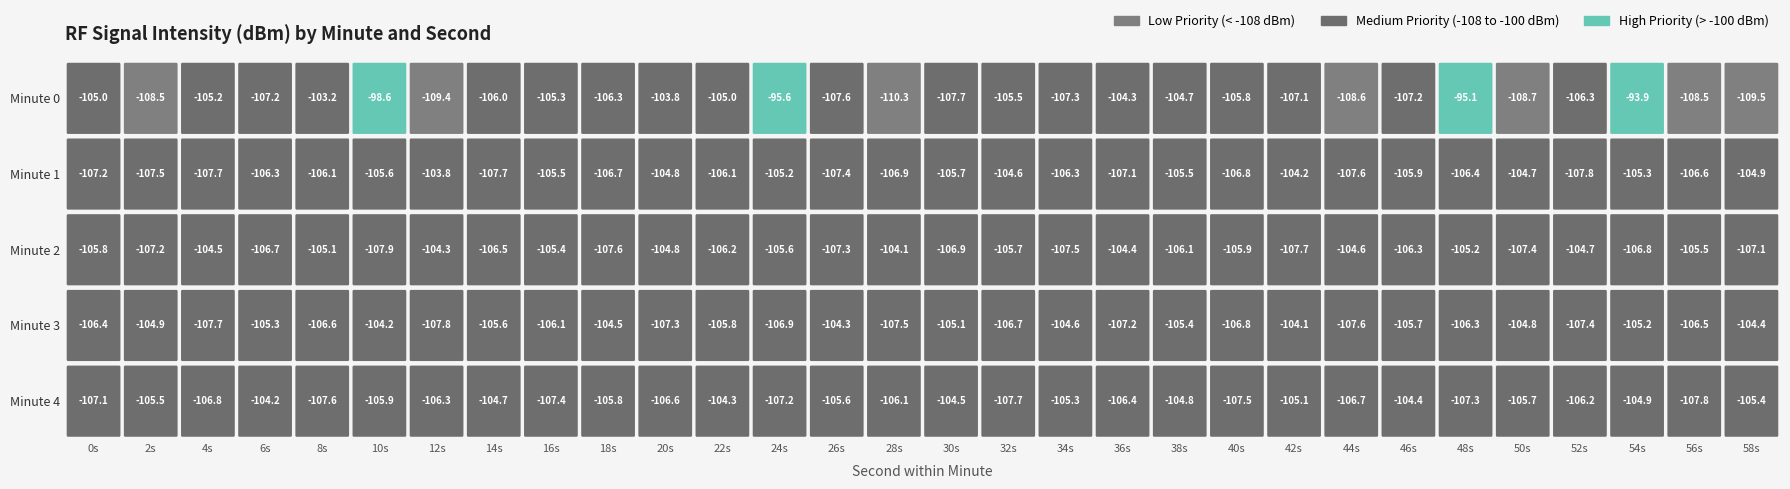

Rank the series by their maximum value, from highest to lowest.

0, 1, 2, 3, 4